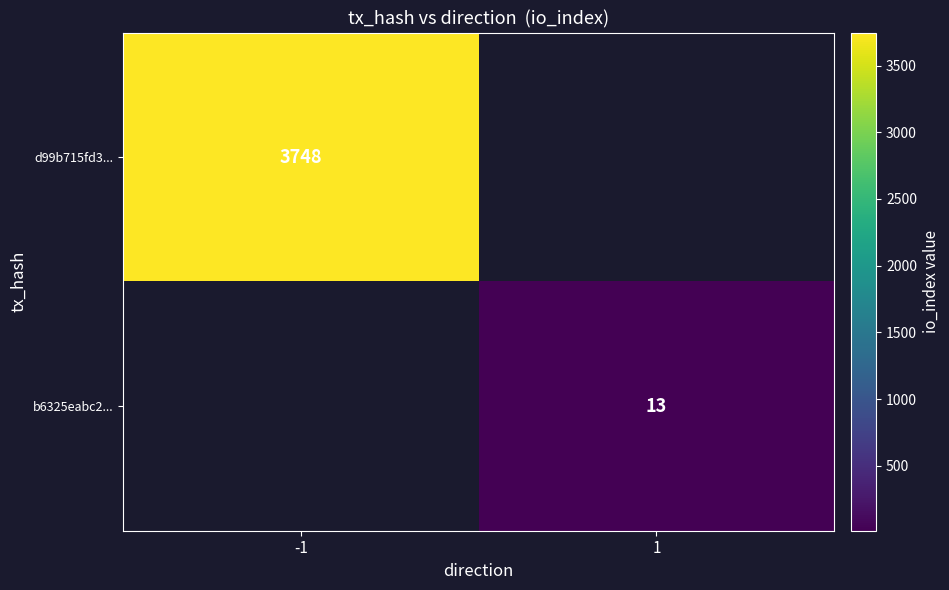

True or false: b6325eabc2... has a value of 13 at 1.

True